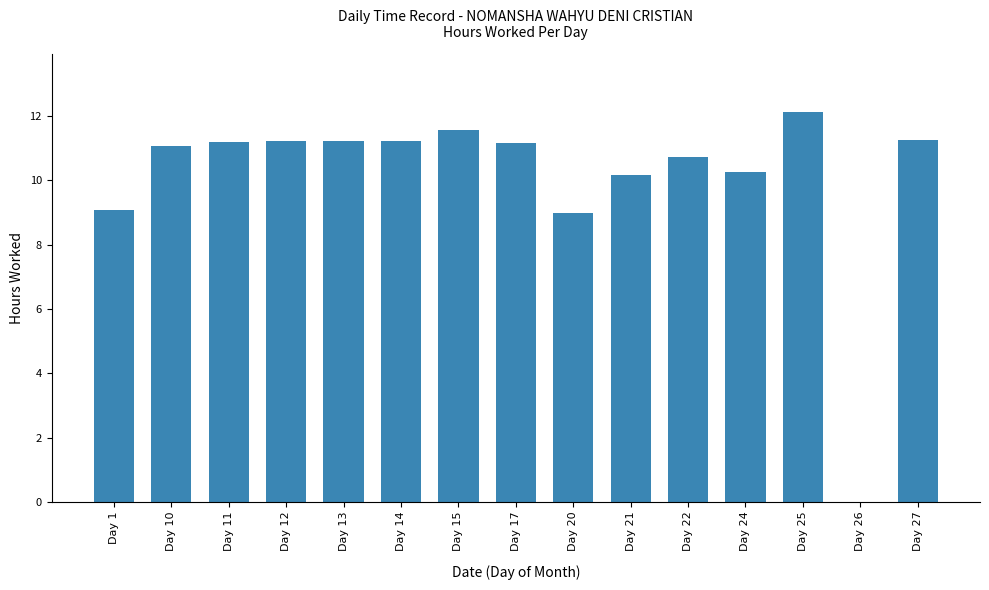

Which has a higher value, Day 15 or Day 10?

Day 15